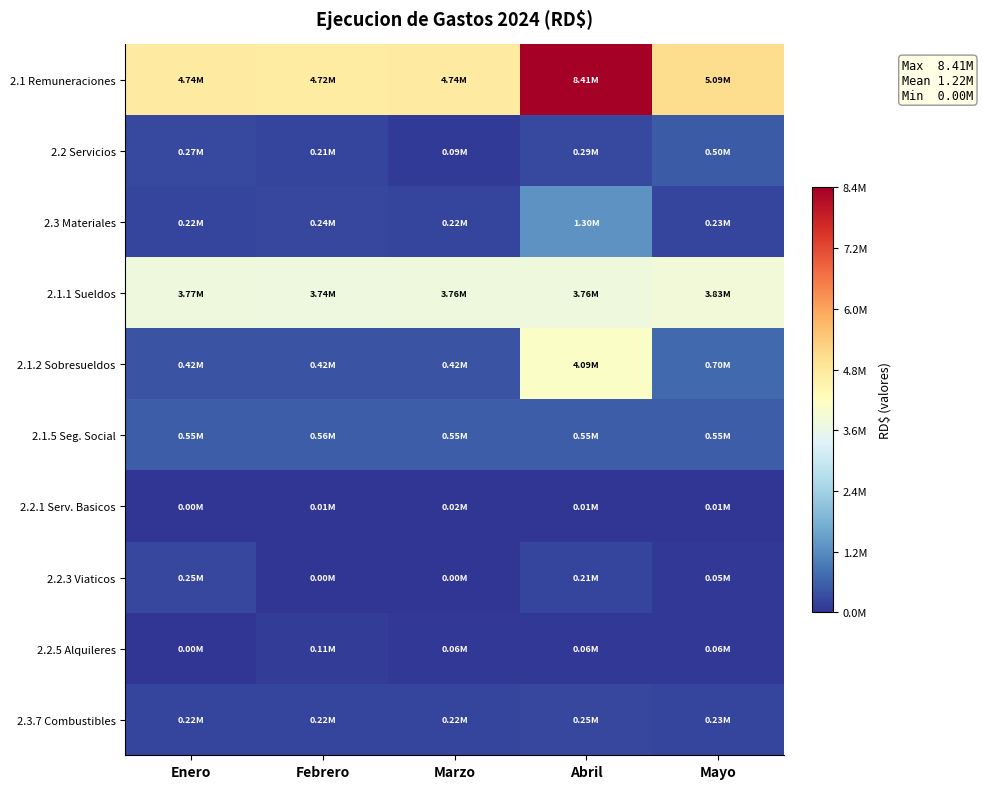

Rank the series at Marzo from highest to lowest value.

2.1 Remuneraciones, 2.1.1 Sueldos, 2.1.5 Seg. Social, 2.1.2 Sobresueldos, 2.3 Materiales, 2.3.7 Combustibles, 2.2 Servicios, 2.2.5 Alquileres, 2.2.1 Serv. Basicos, 2.2.3 Viaticos